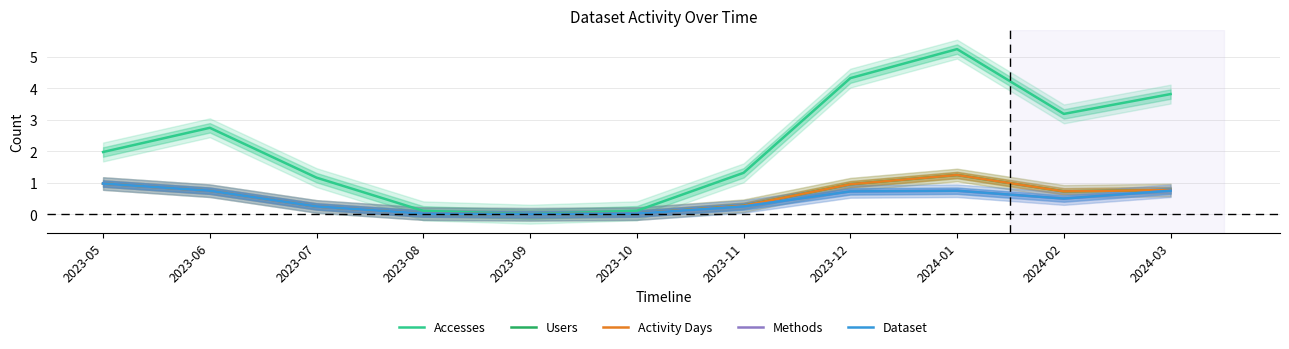

How many interior local valleys does the Dataset series have?

2